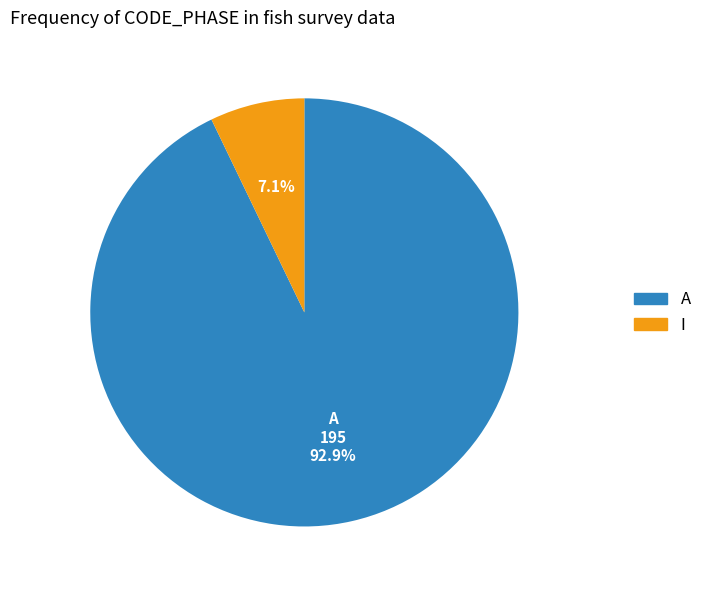

Which has a higher value, A or I?

A